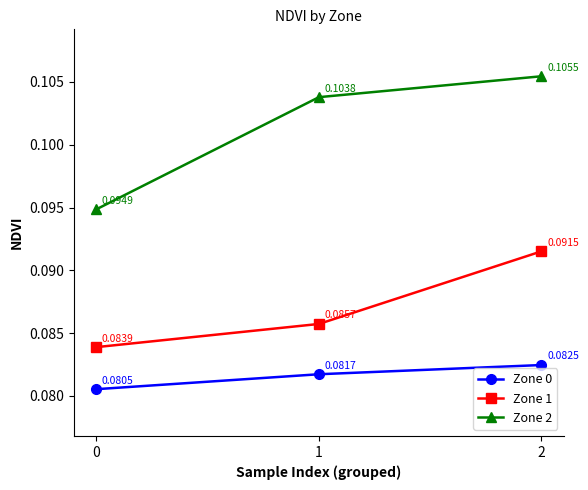

Which series has the largest total across all categories?

Zone 2